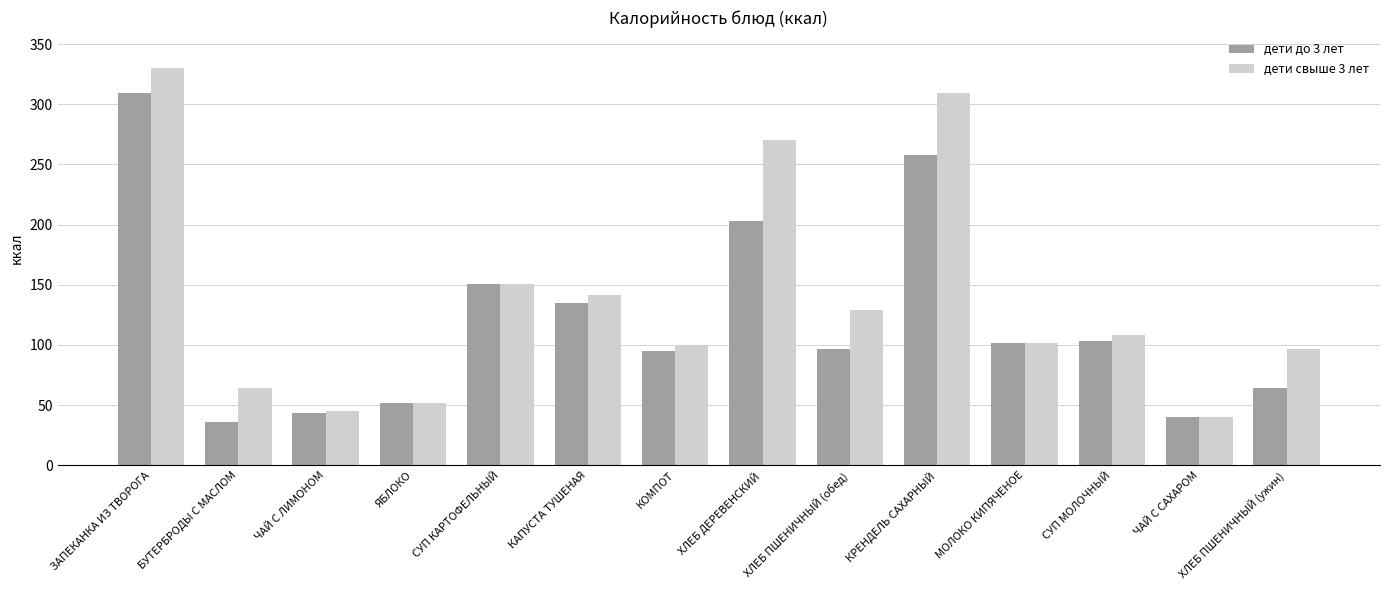

Which series changed the most between БУТЕРБРОДЫ С МАСЛОМ and СУП КАРТОФЕЛЬНЫЙ?

дети до 3 лет